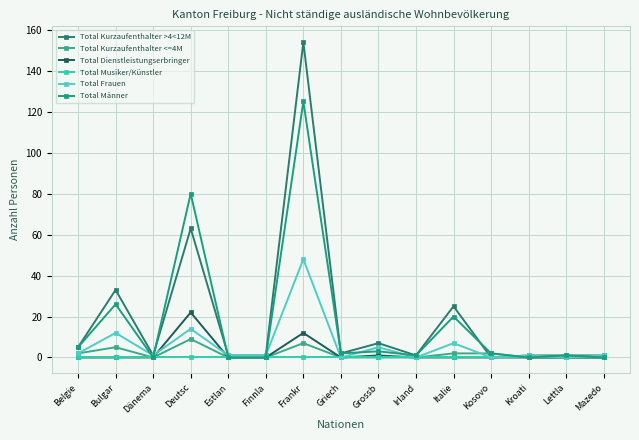

What is the label of the 1st point from the right?

Mazedo